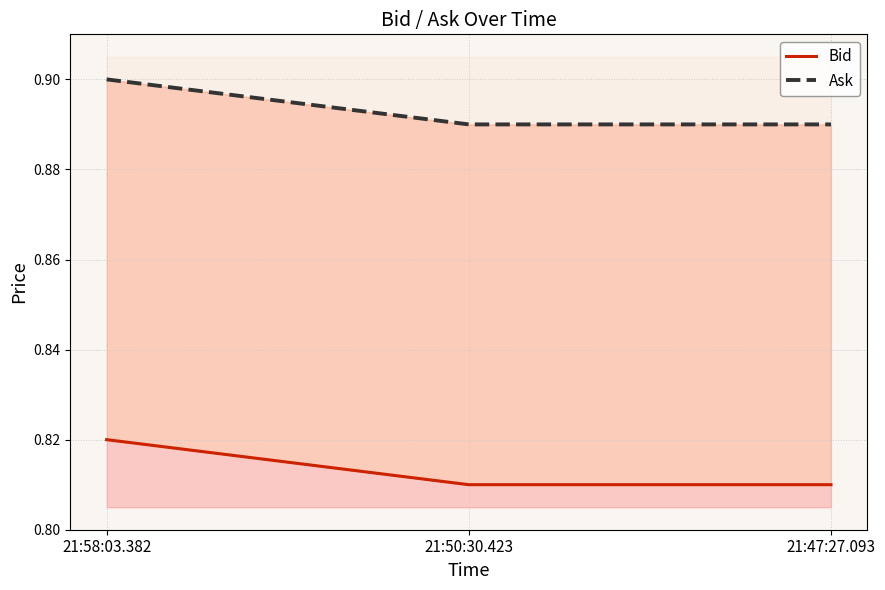

At which category is the sum across all series the highest?

21:58:03.382